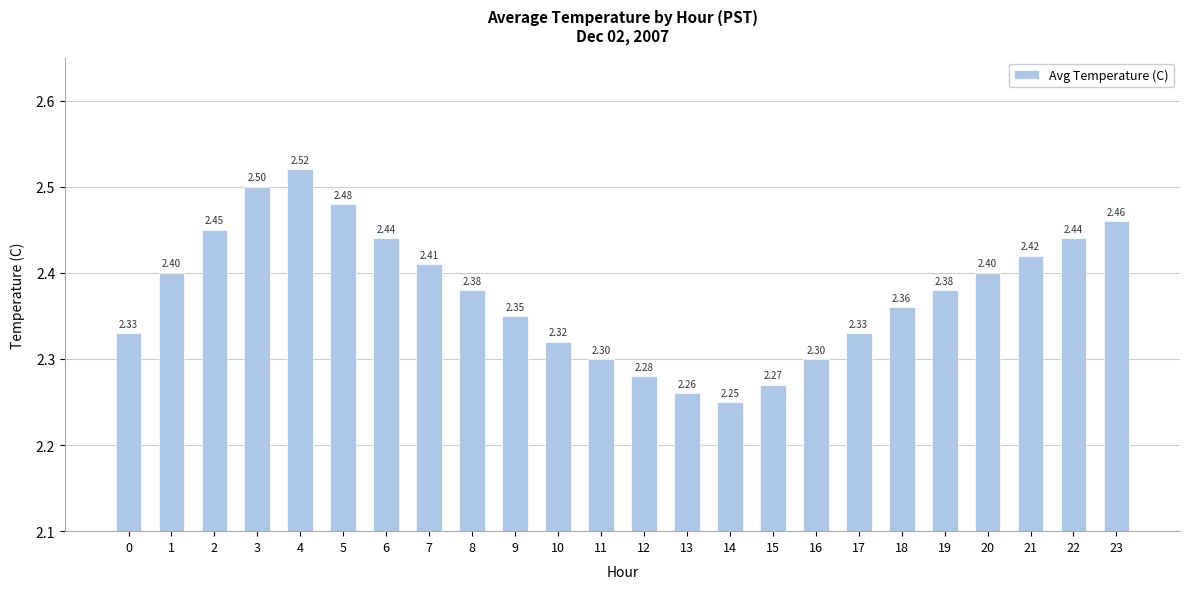

What is the approximate value at 1?

2.4